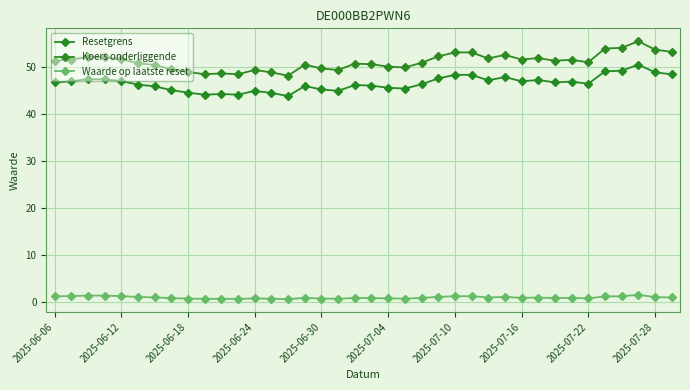

What is the difference between the second highest and minimum values in the Resetgrens series?

5.4